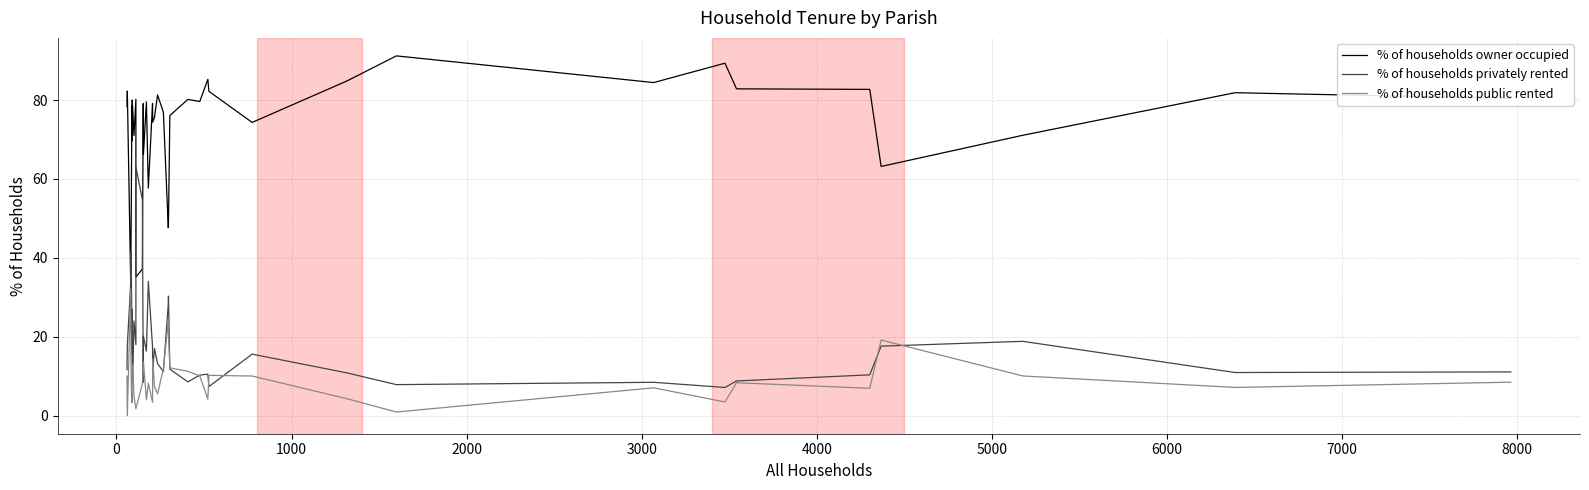

True or false: % of households public rented has more than 0 points higher than both neighbors.

True